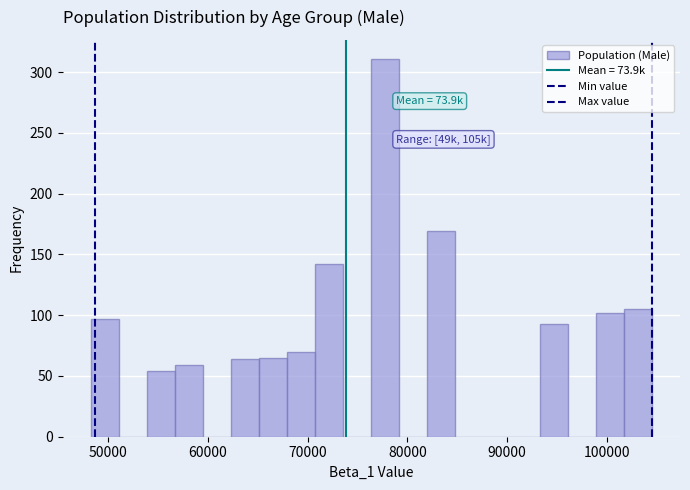

Around what value on the x-axis is the tallest bar? Give the approximate position of its centre, as read against the axis.

78000